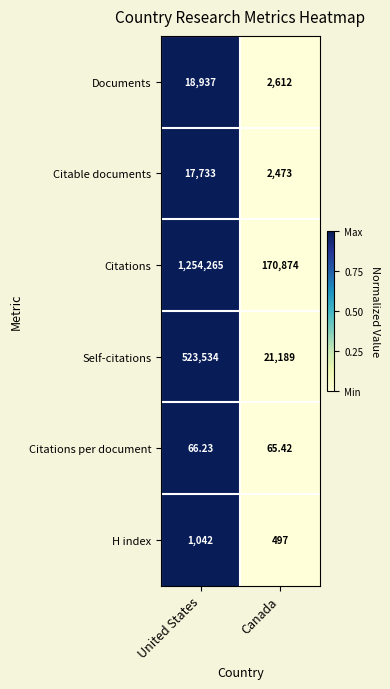

Which category has the lowest value across all series?

Canada